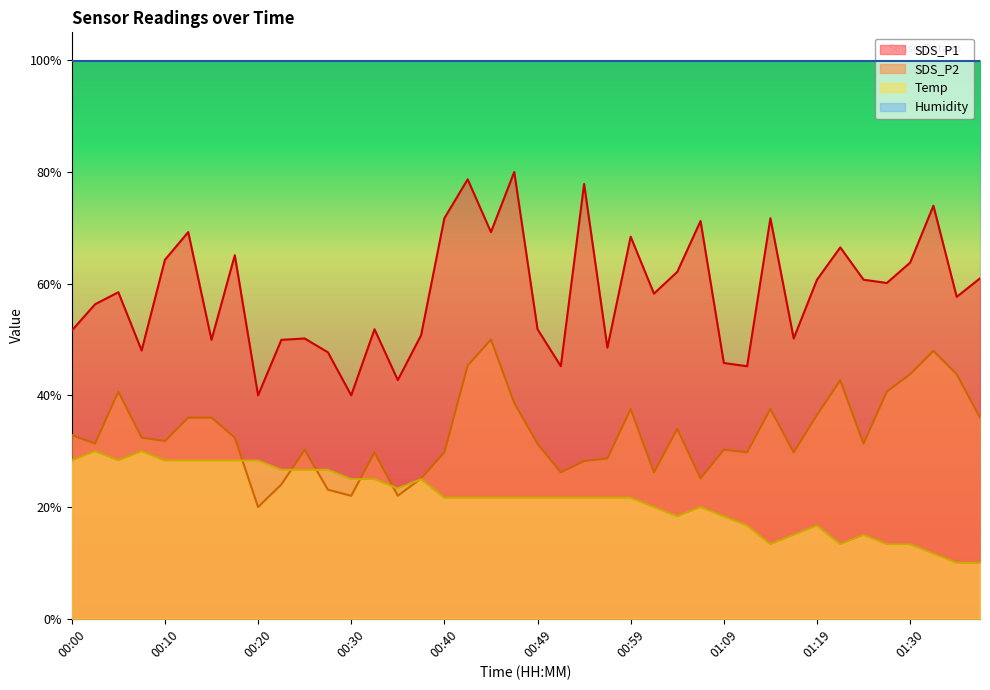

What are all the series names shown in the legend?

SDS_P1, SDS_P2, Temp, Humidity